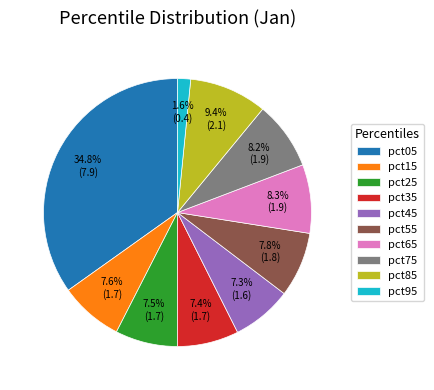

Is it true that pct55 is 8% of the pie?

True